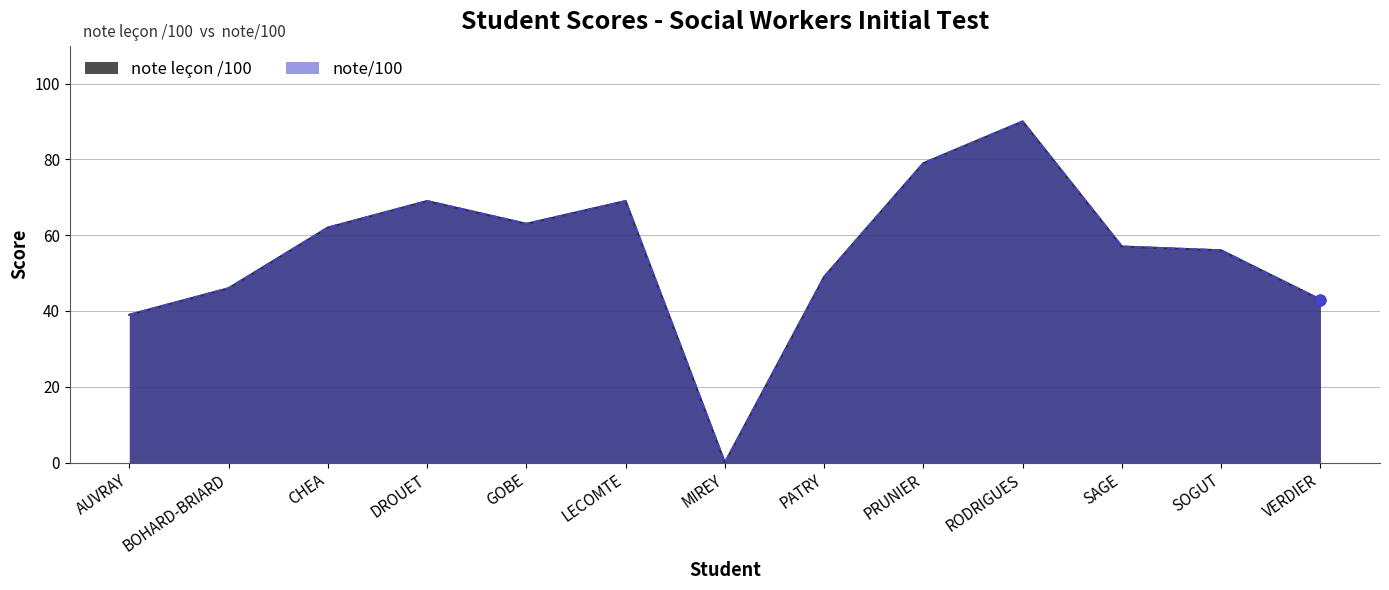

What are all the series names shown in the legend?

note leçon /100, note/100